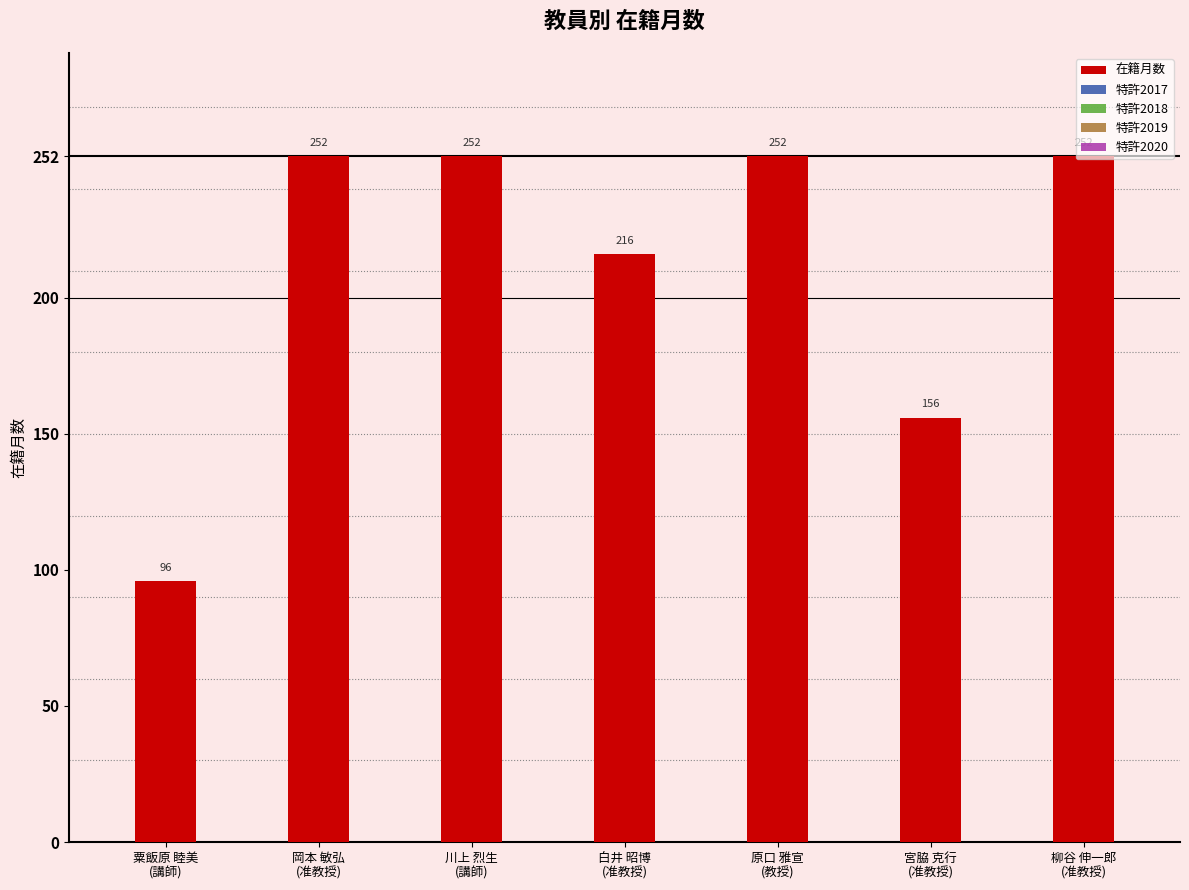

What is the value of the 3rd bar from the left?

252